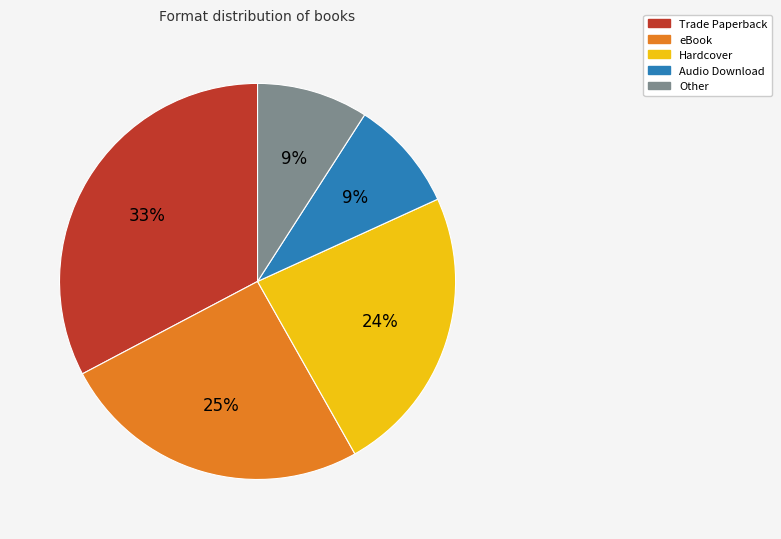

To the nearest percent, what is the average slice percentage?

20%